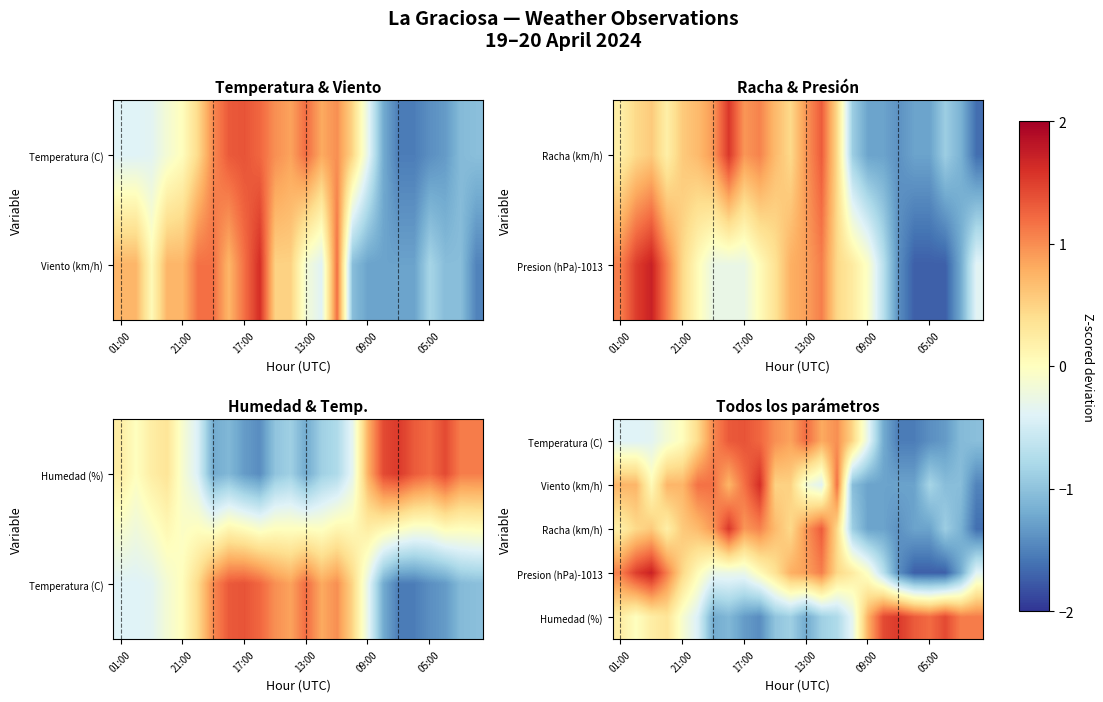

At which category is the sum across all series the highest?

9